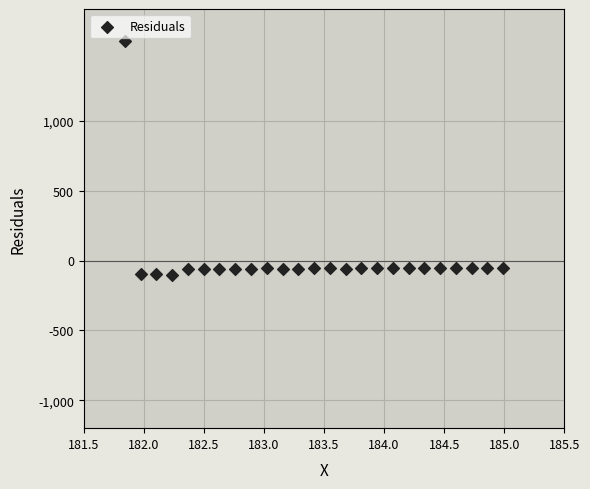

What is the range of X values (max minus min)?

3.1